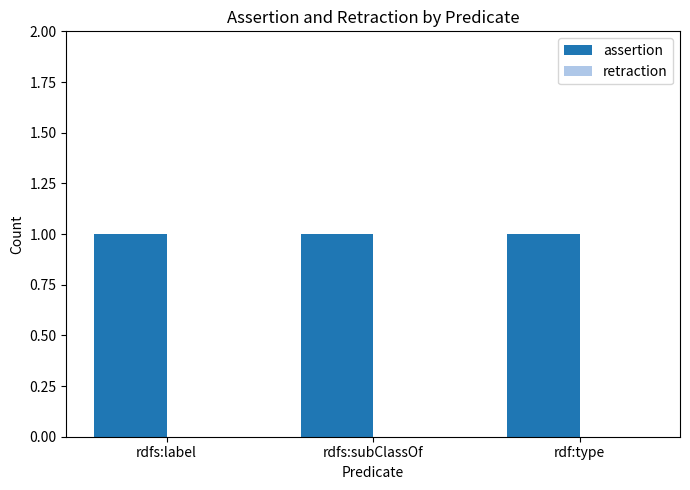

List the series in order of their peak value, lowest first.

retraction, assertion